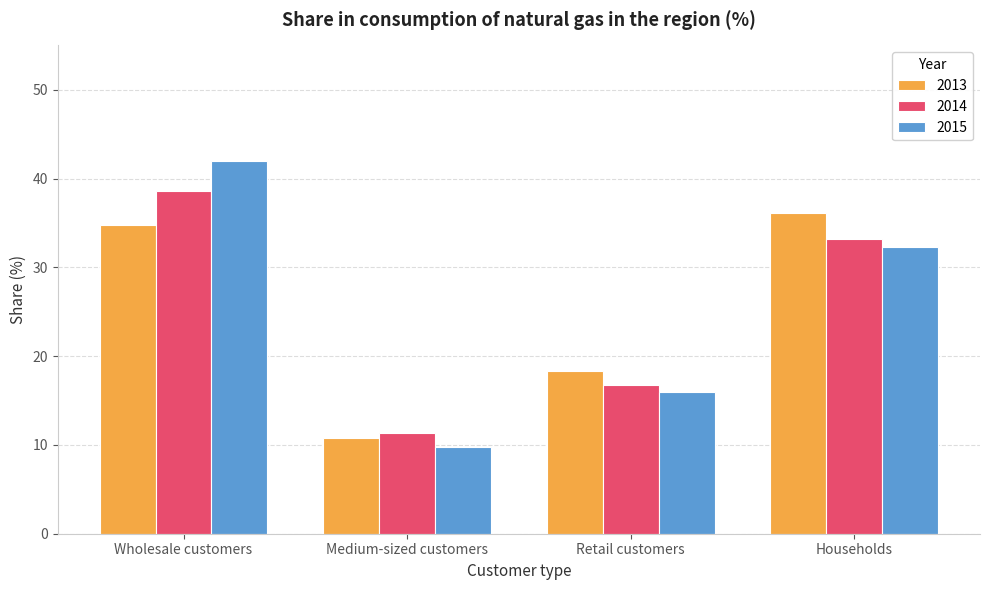

What is the label of the 4th bar from the right?

Wholesale customers